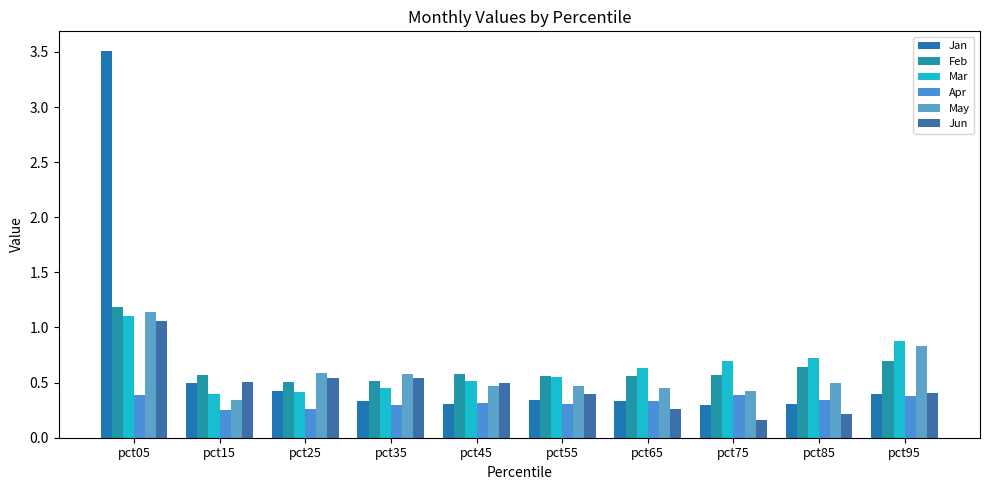

At pct65, list the series in order from largest to smallest.

Mar, Feb, May, Apr, Jan, Jun